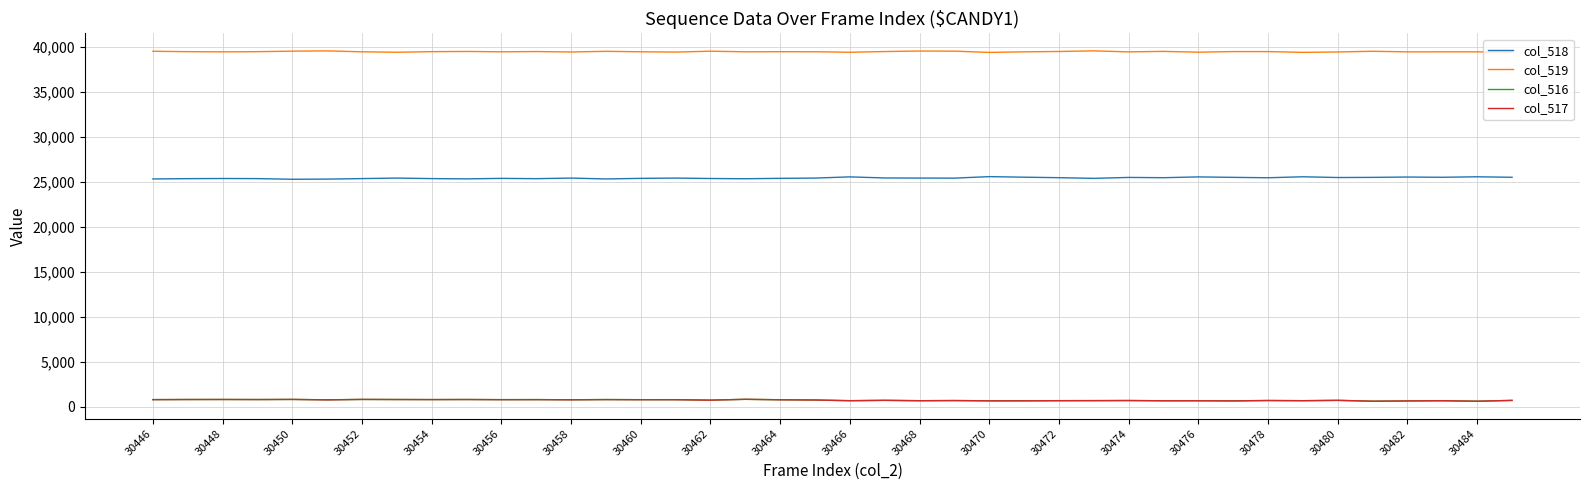

At how many categories does at least one series exceed 17375?

40